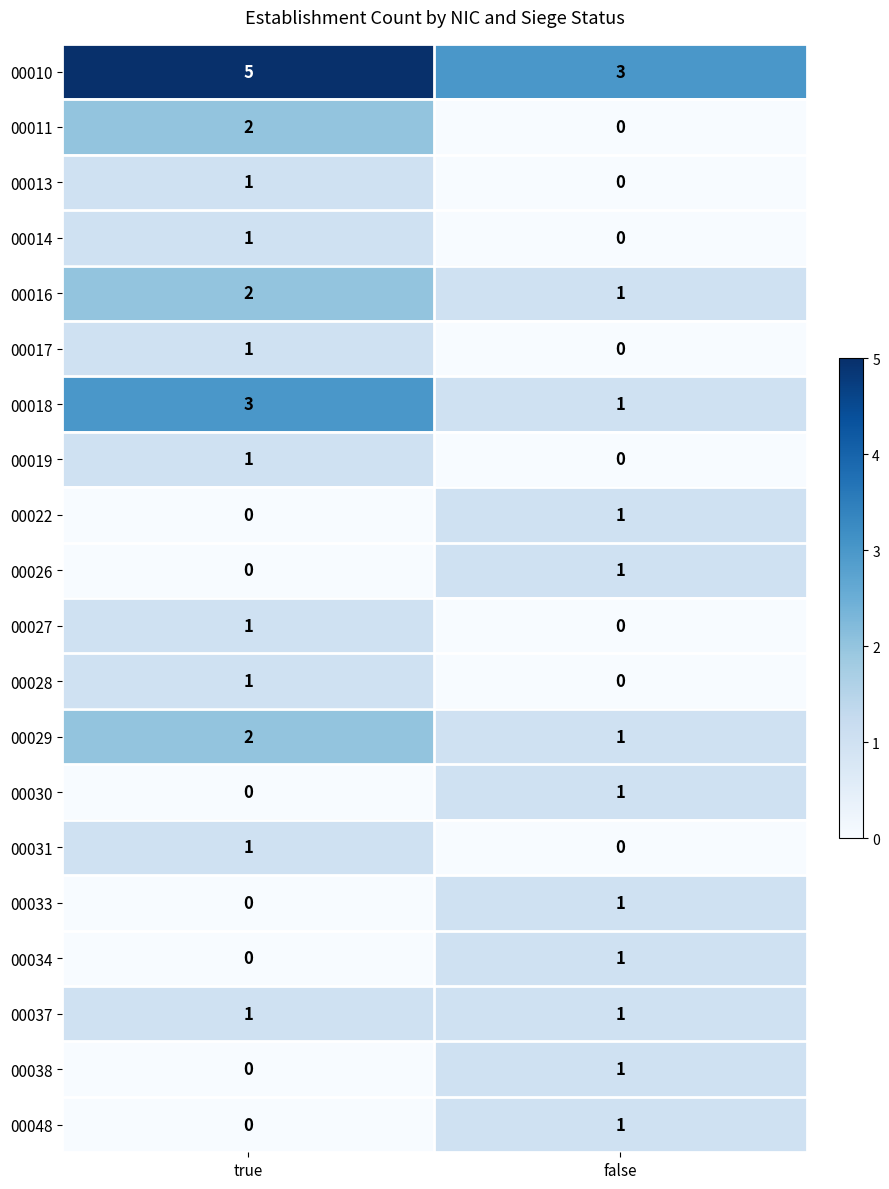

Rank the categories by 00028 value from lowest to highest.

false, true